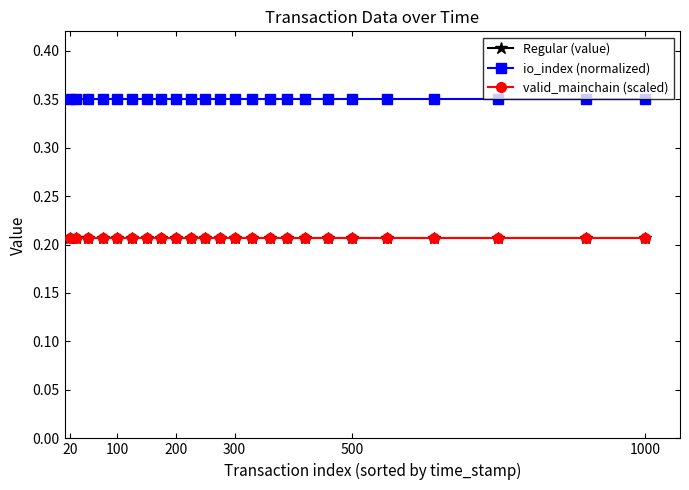

Reading left to right, list all the values displayed in this chart.

Regular (value): 0.2	0.2	0.2	0.2	0.2	0.2	0.2	0.2	0.2	0.2	0.2	0.2	0.2	0.2	0.2	0.2	0.2	0.2	0.2	0.2	0.2	0.2	0.2	0.2
io_index (normalized): 0.3	0.3	0.3	0.3	0.3	0.3	0.3	0.3	0.3	0.3	0.3	0.3	0.3	0.3	0.3	0.3	0.3	0.3	0.3	0.3	0.3	0.3	0.3	0.3
valid_mainchain (scaled): 0.2	0.2	0.2	0.2	0.2	0.2	0.2	0.2	0.2	0.2	0.2	0.2	0.2	0.2	0.2	0.2	0.2	0.2	0.2	0.2	0.2	0.2	0.2	0.2